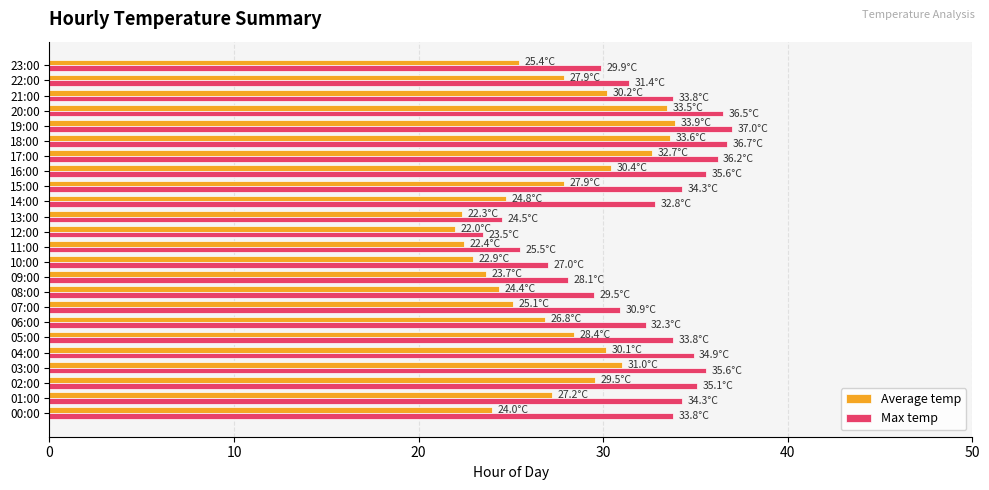

Which series has the widest spread of values?

Max temp